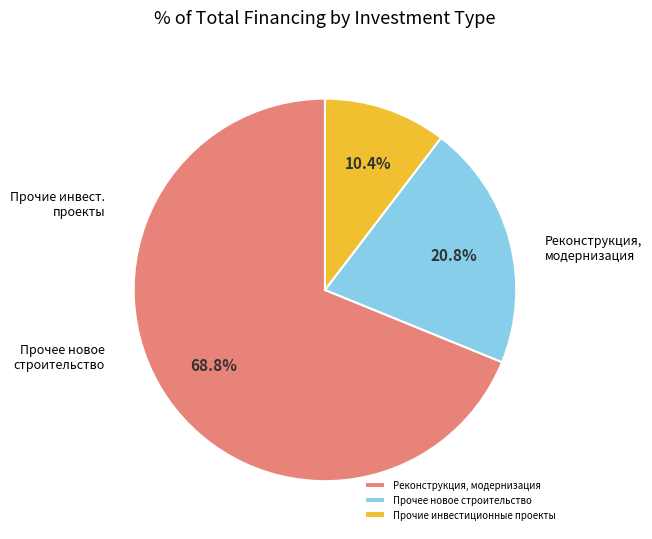

Is it true that Прочее новое строительство is 33% of the pie?

False